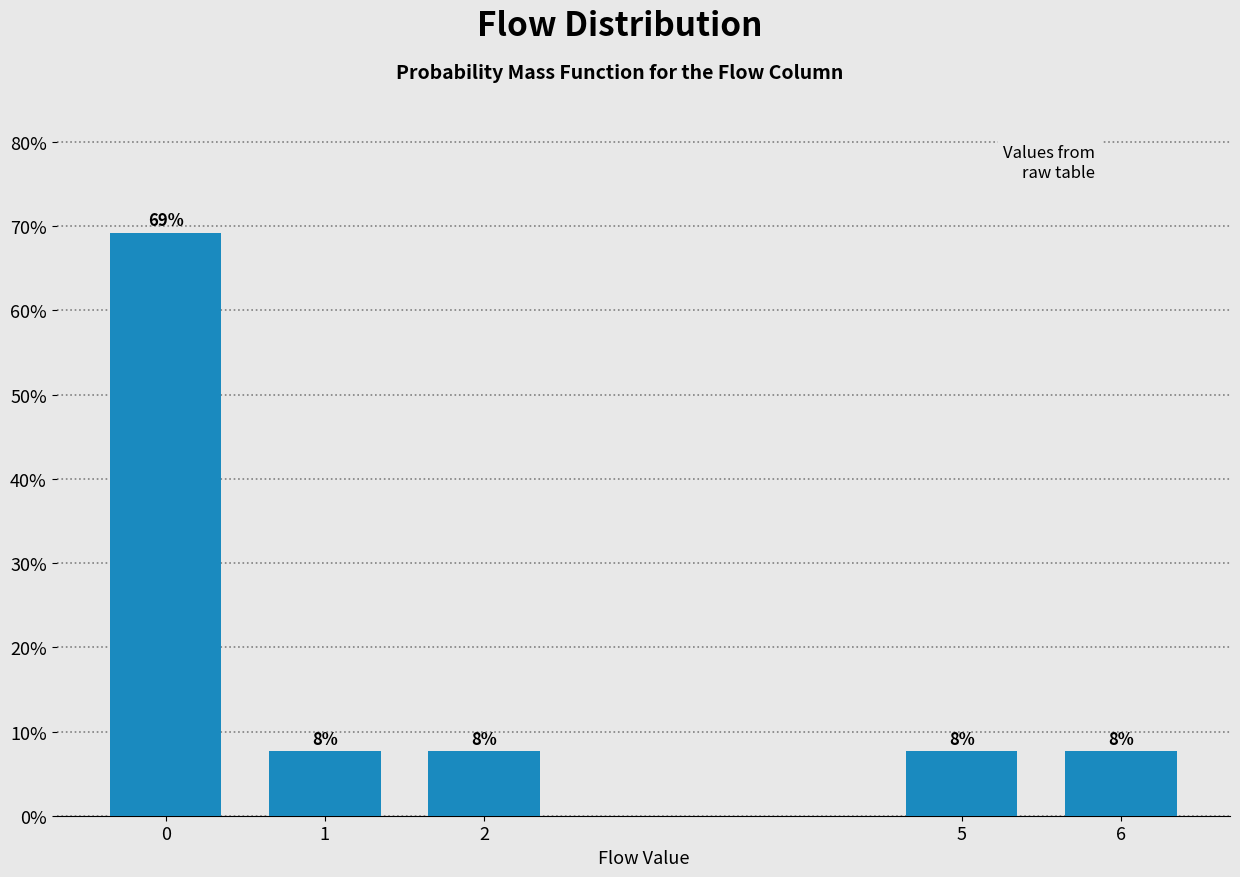

Does the chart contain any negative values?

No